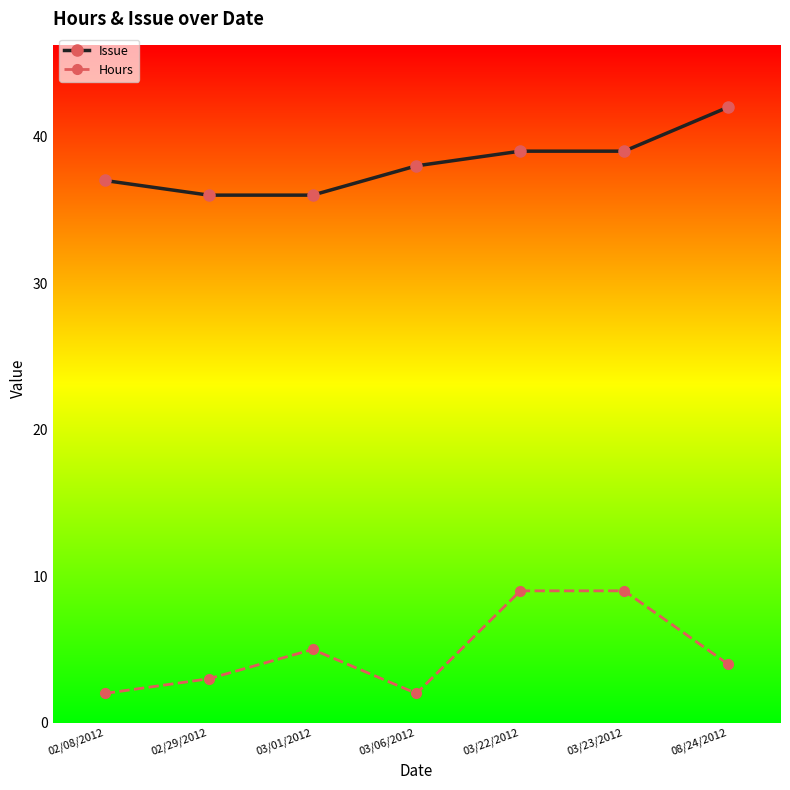

What is the difference between the second highest and second lowest values in the Hours series?

7